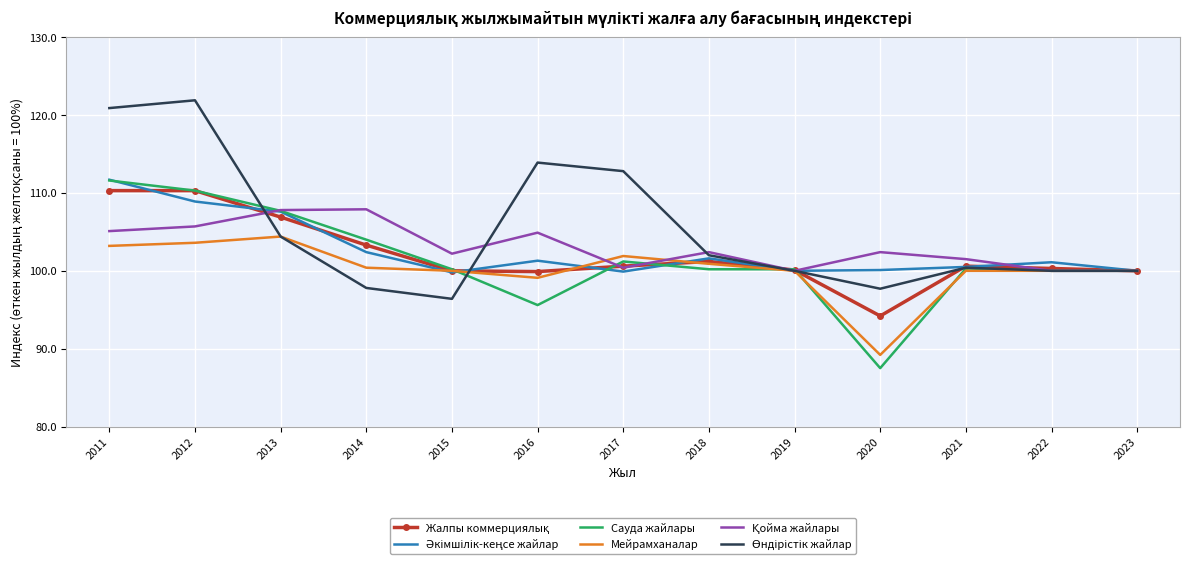

Which label corresponds to the smallest value in the chart?

2020